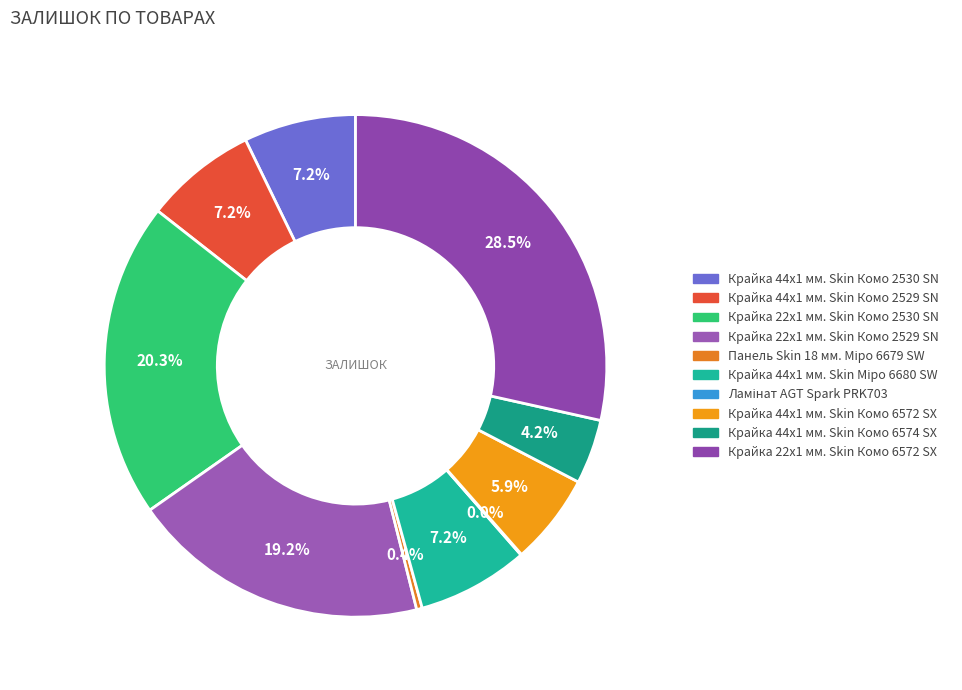

Does any single category account for the majority?

No